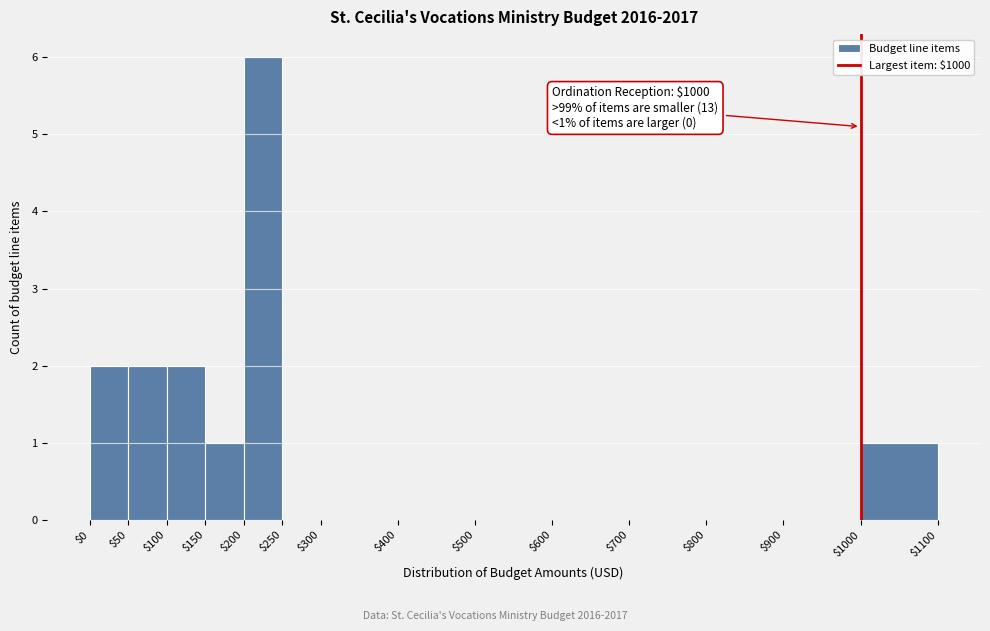

Over which range of the x-axis is the bar tallest?

$200 to $250